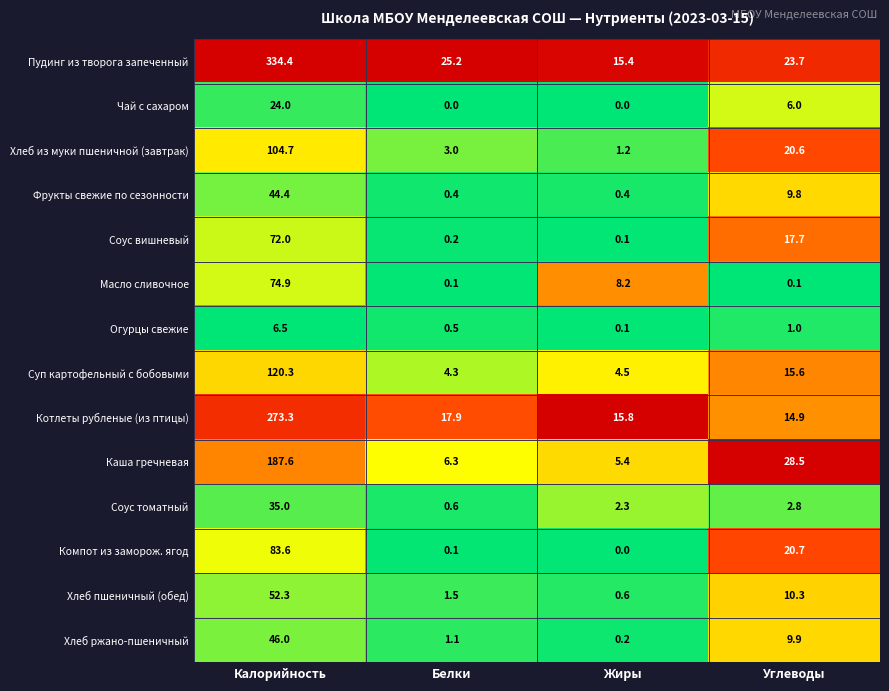

What is the difference between the highest and lowest values at Калорийность?

327.9